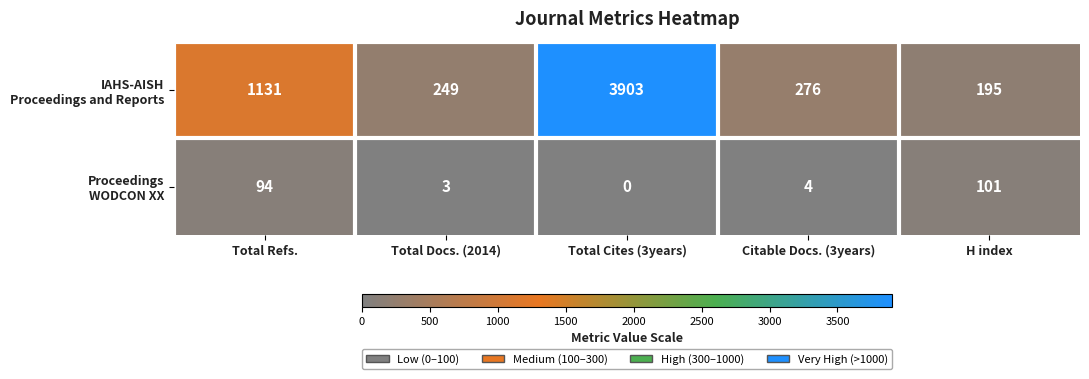

At which category is the sum across all series the highest?

Total Cites (3years)